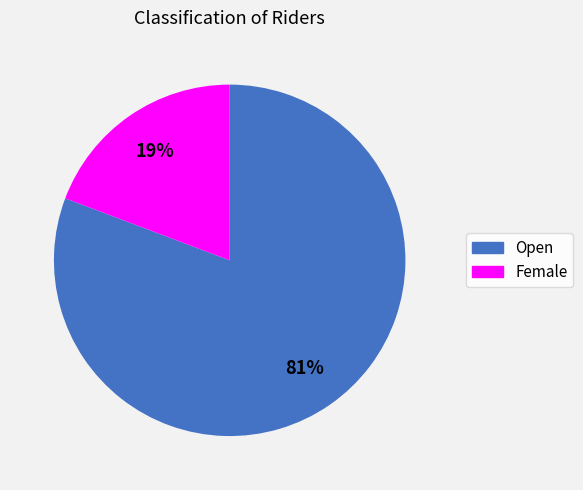

Count the number of slices in the pie.

2